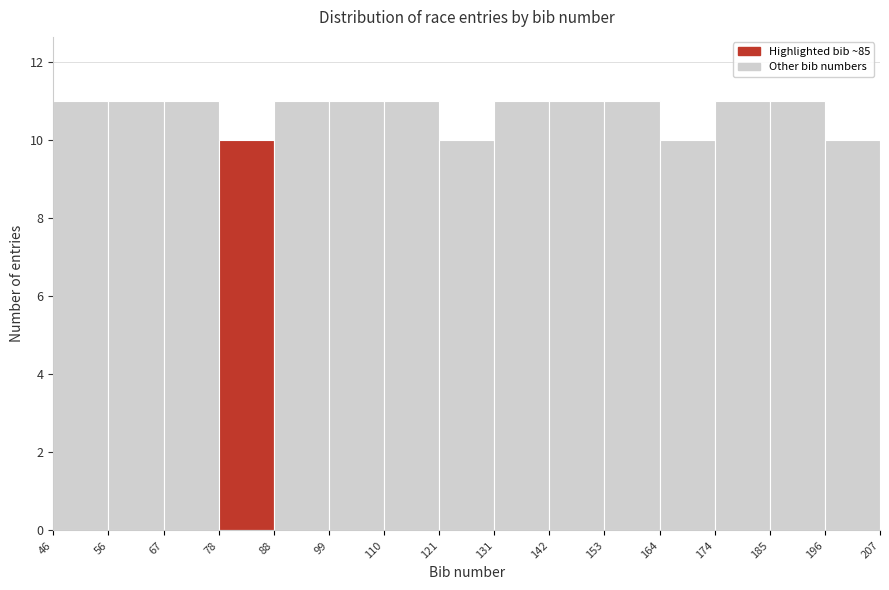

Reading left to right, list every bar in this chart as the range it spans on the x-axis followed by its height. The values are not printed on the chart, so give them approximately, as read against the axis.

46 to 56: 11
56 to 67: 11
67 to 78: 11
78 to 88: 10
88 to 99: 11
99 to 110: 11
110 to 121: 11
121 to 131: 10
131 to 142: 11
142 to 153: 11
153 to 164: 11
164 to 174: 10
174 to 185: 11
185 to 196: 11
196 to 207: 10